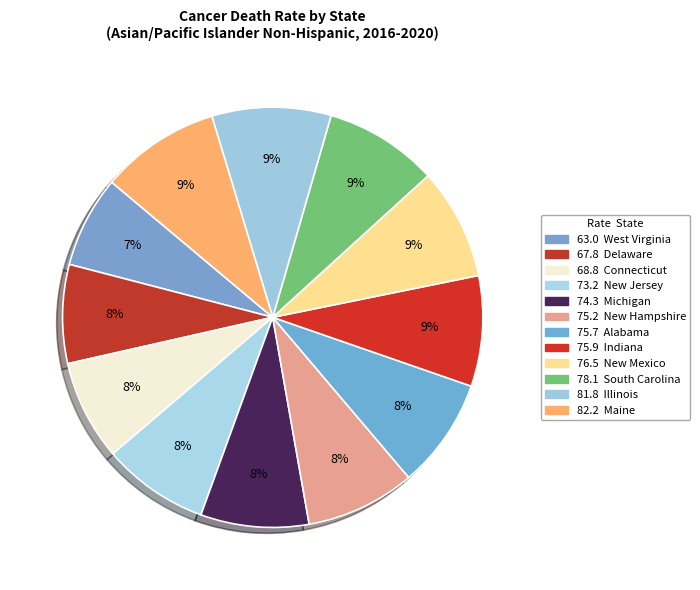

Does any single category account for the majority?

No